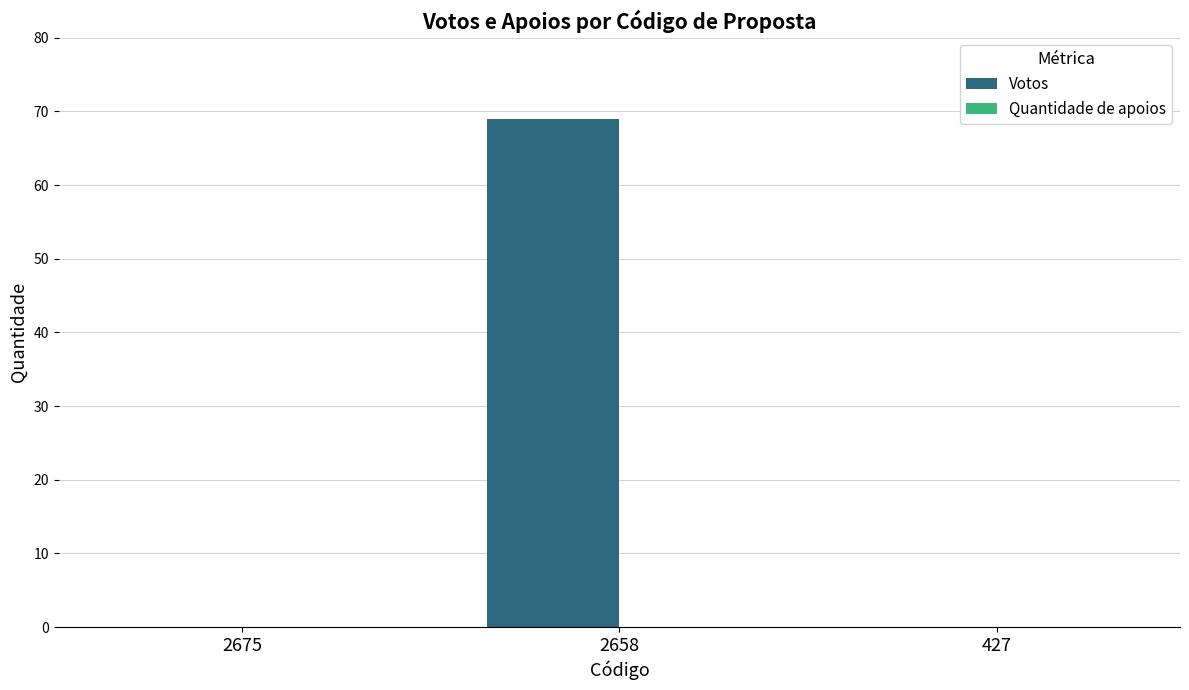

The chart shows a value of 39 at 2675. True or false?

False